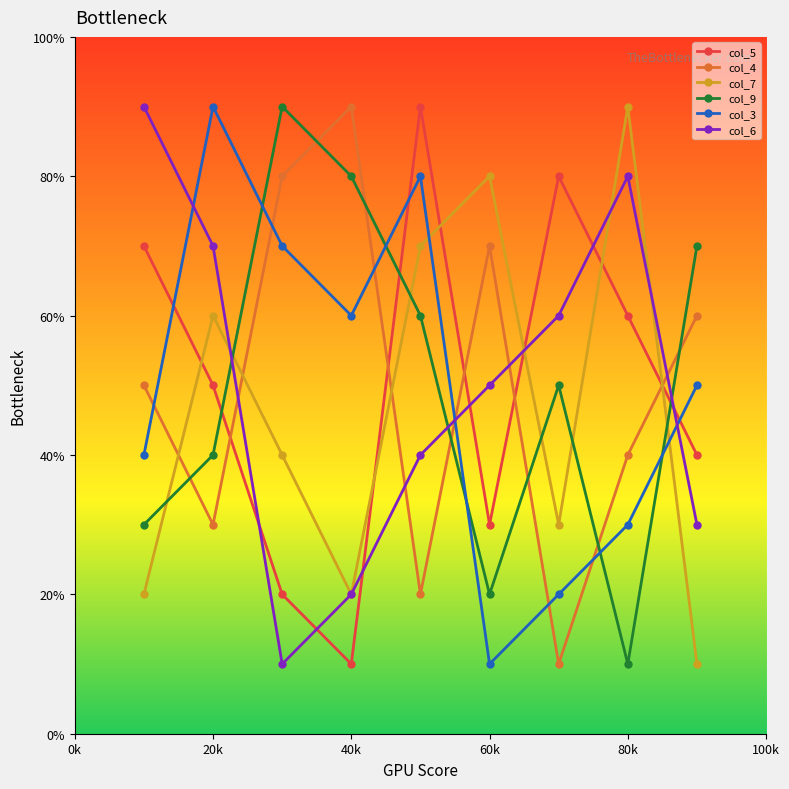

What is the minimum value shown in the chart?

10